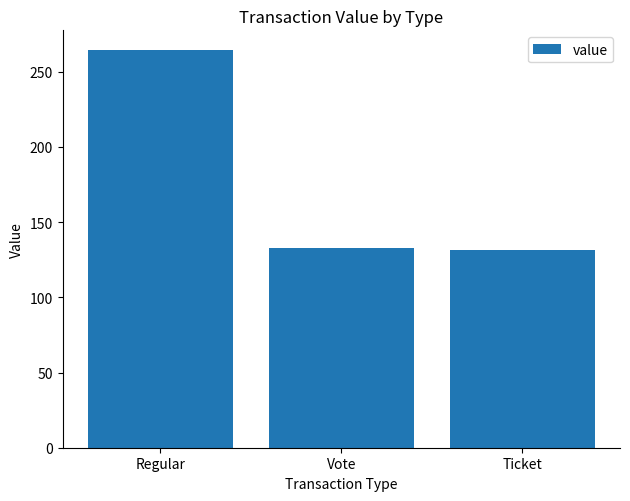

The chart shows a value of 94.5 at Regular. True or false?

False